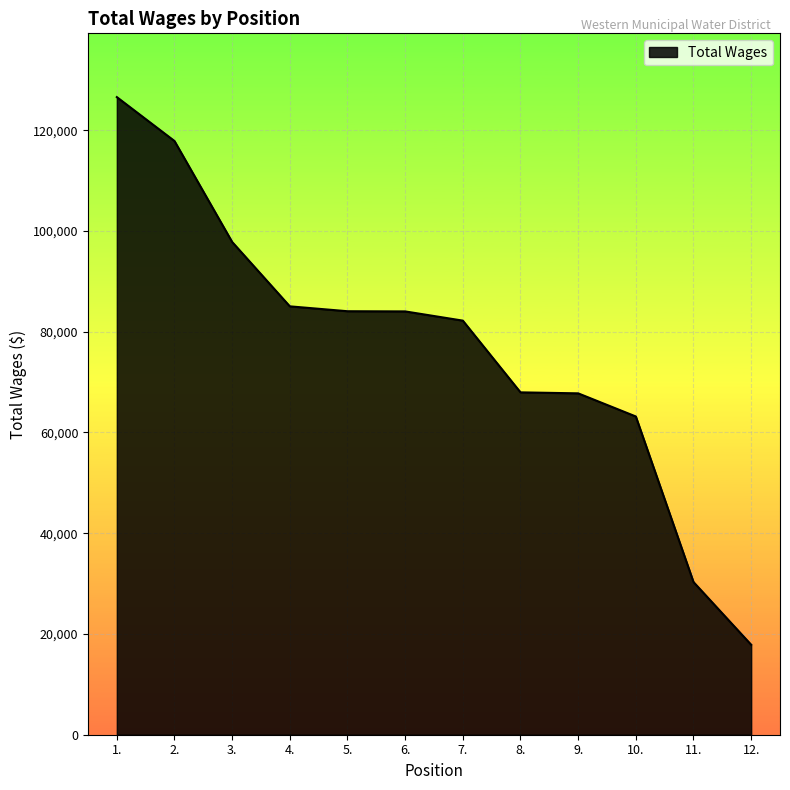

Read the value at 1., to the nearest 100.

126600